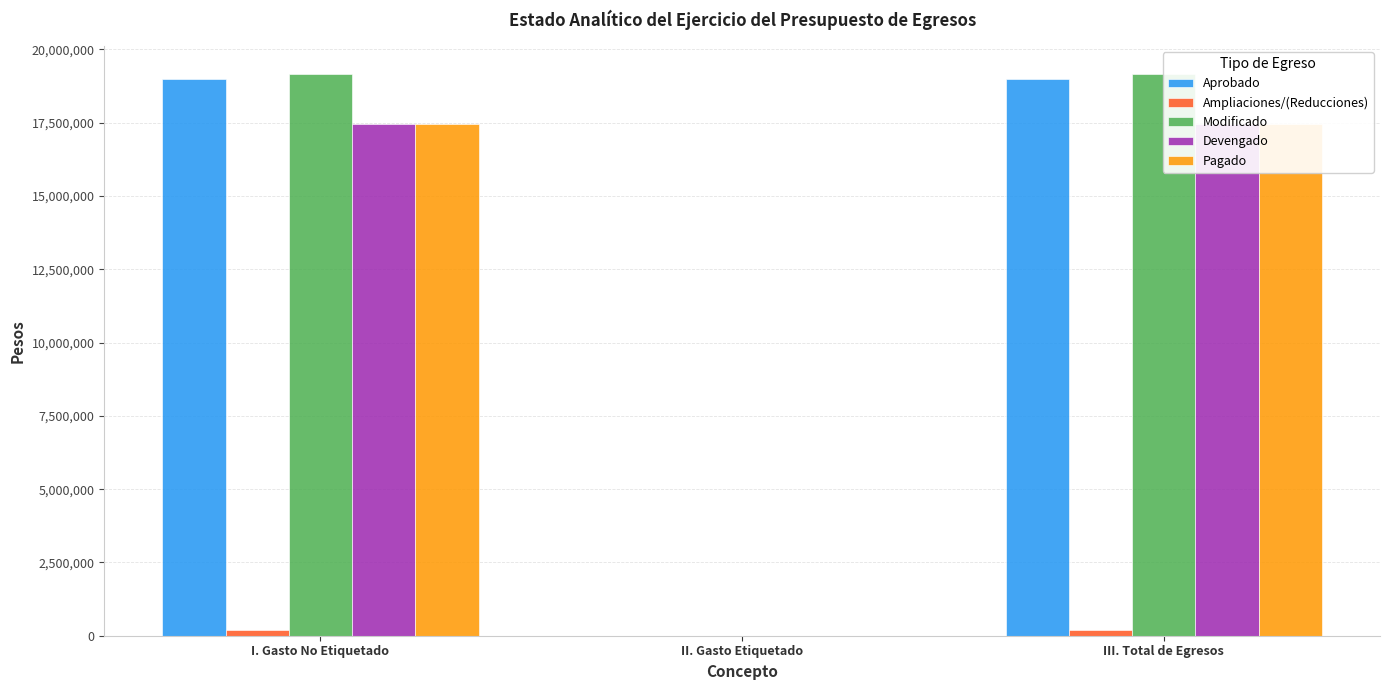

Which series changed the most between II. Gasto Etiquetado and III. Total de Egresos?

Modificado